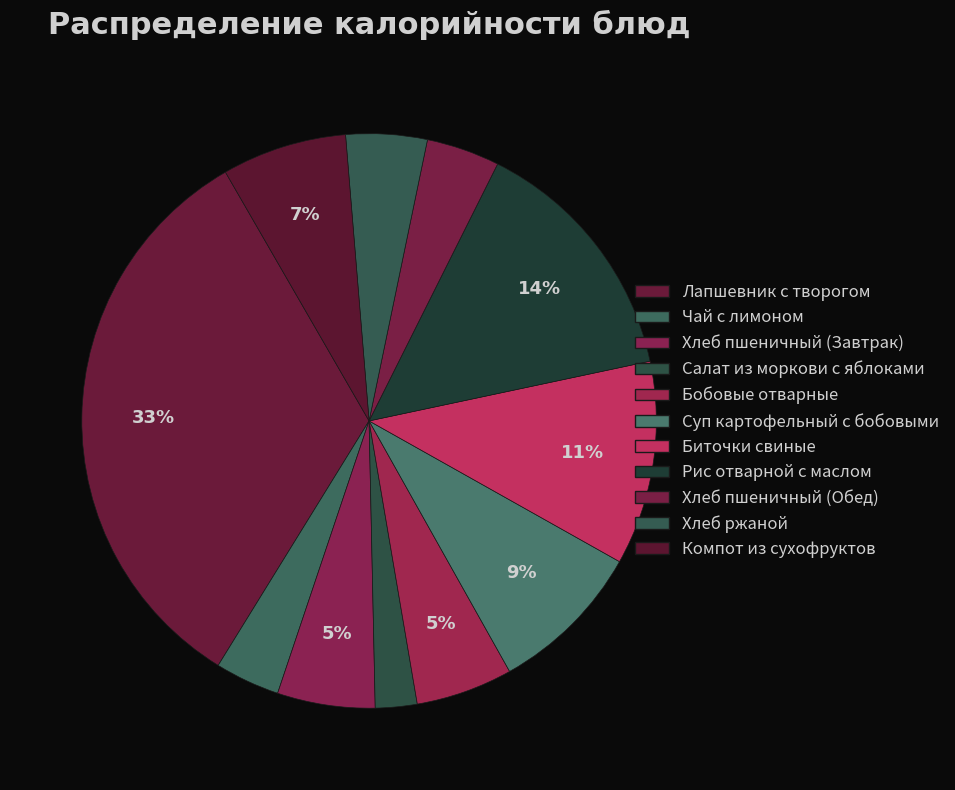

Count the number of slices in the pie.

11